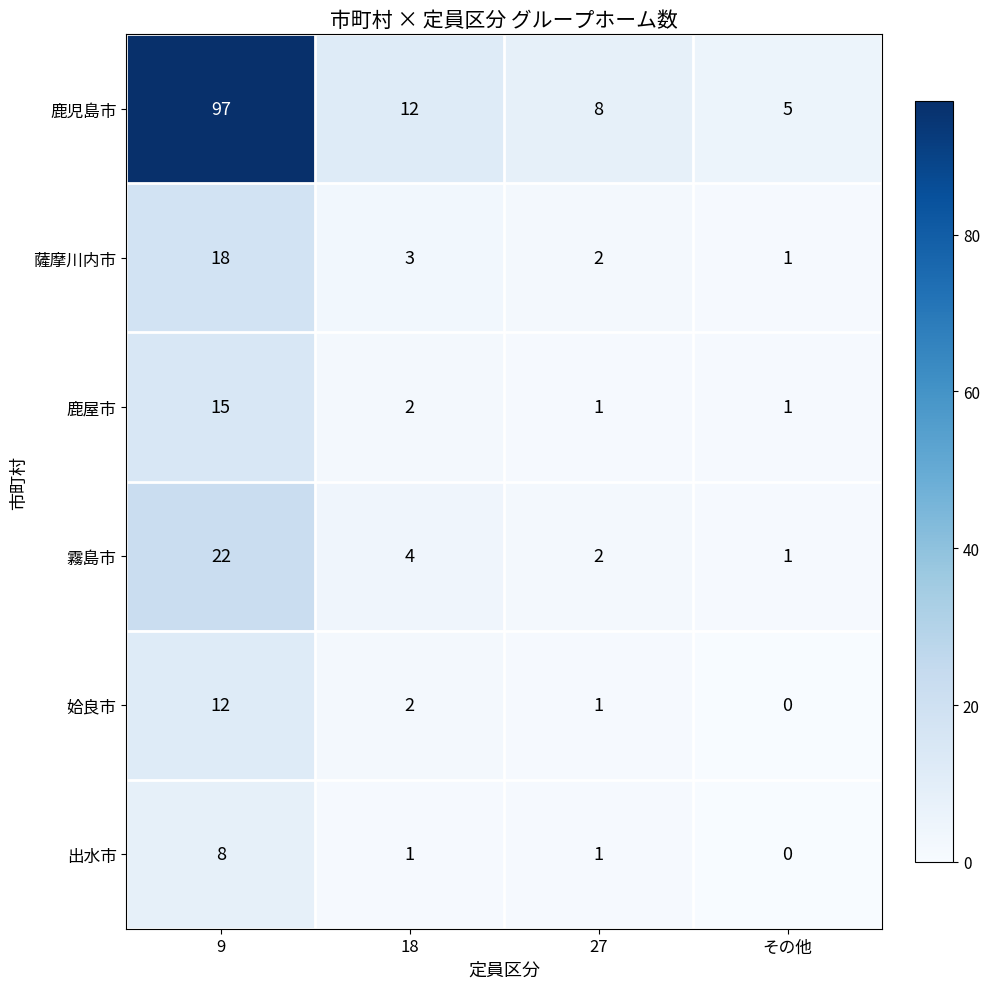

Which category has the highest value in the 鹿児島市 series?

9